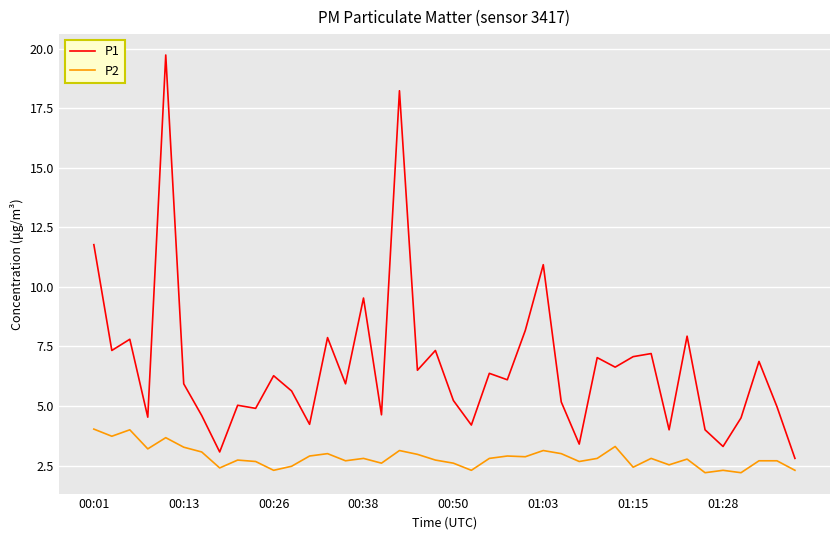

Which series has the largest total across all categories?

P1